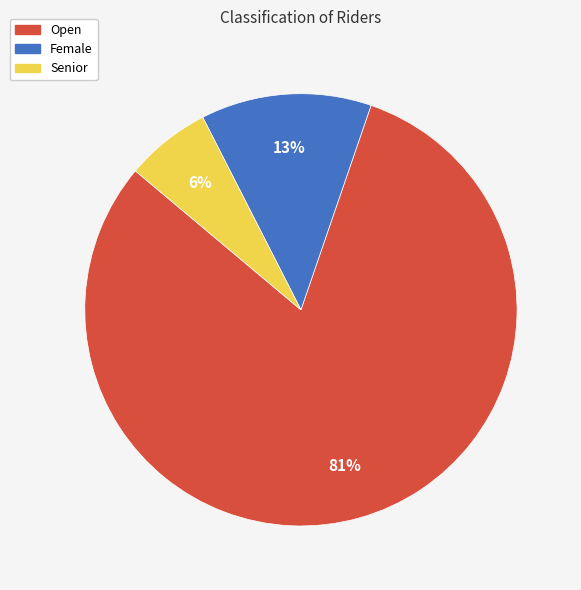

How many slices are in this pie chart?

3